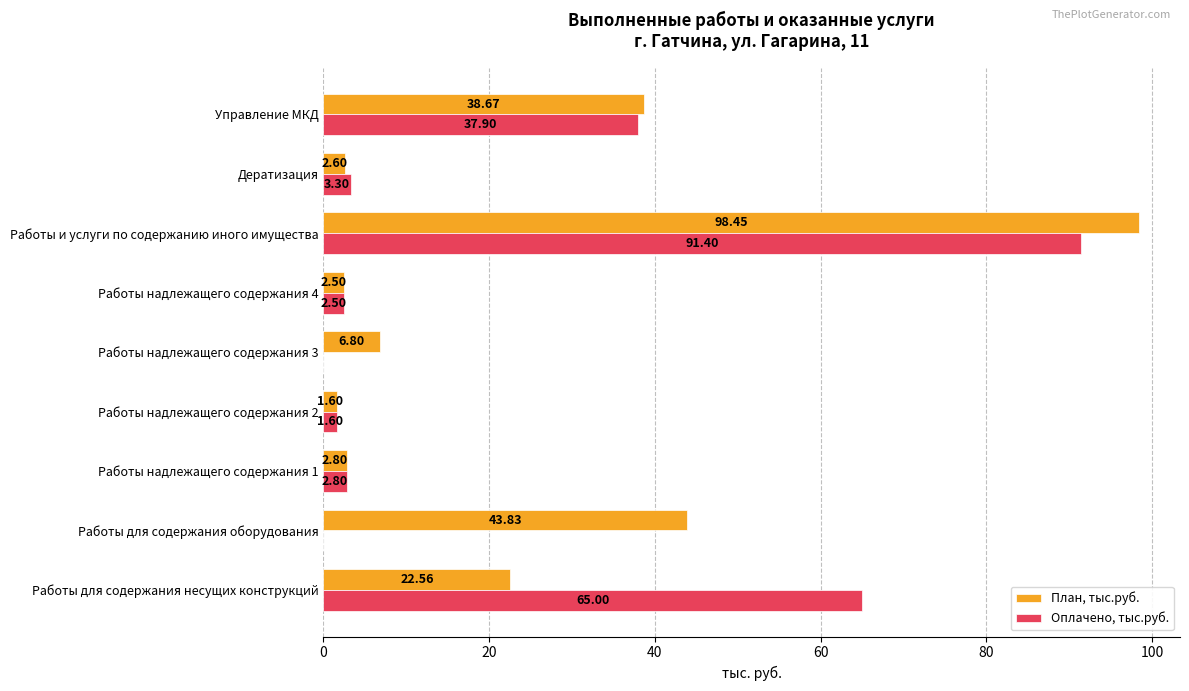

What is the sum of all План, тыс.руб. values?

219.8